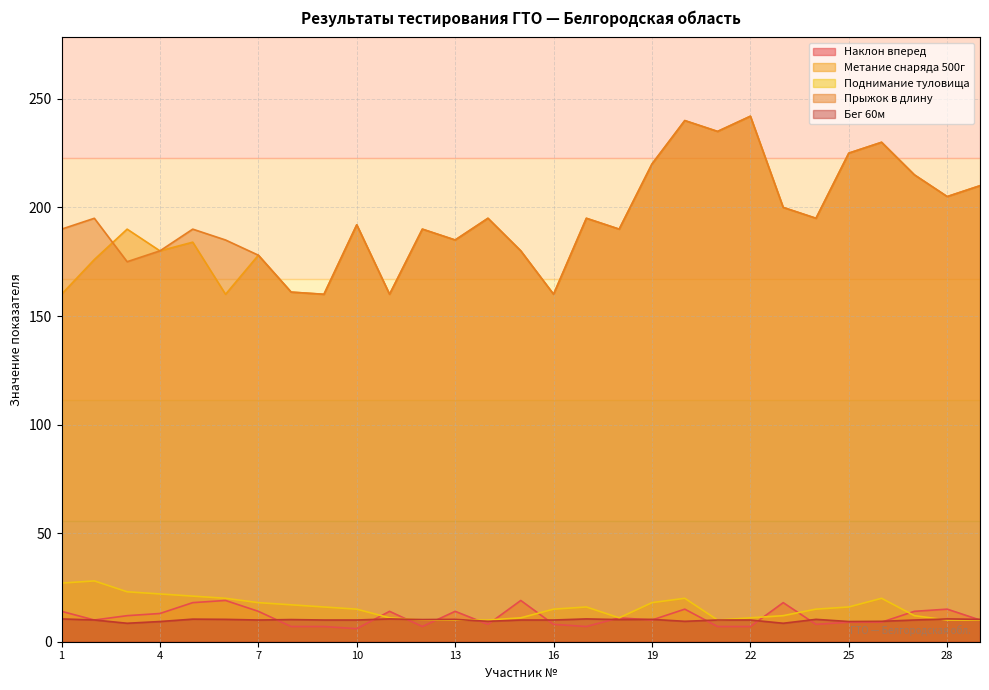

What is the maximum value for Метание снаряда 500г?

242.0